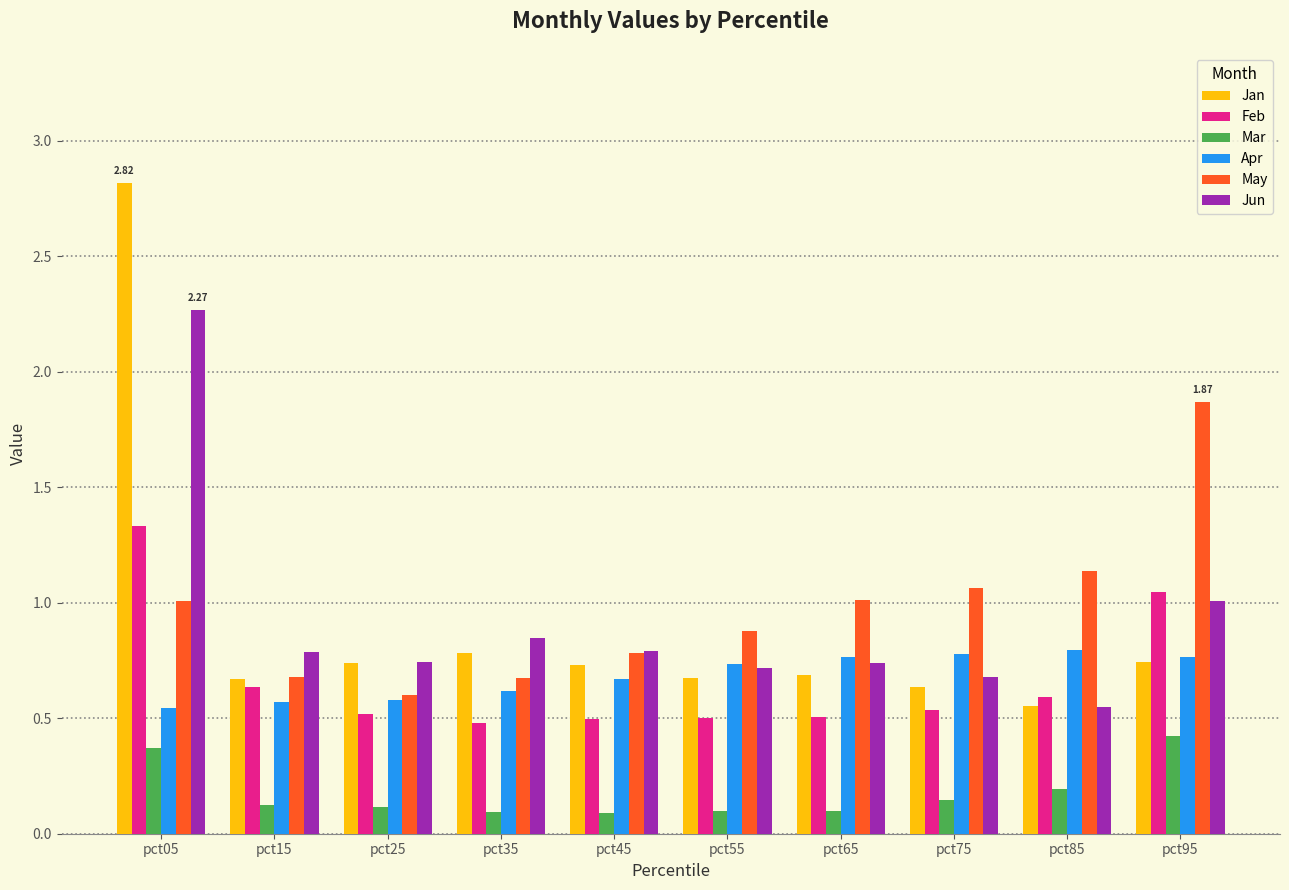

Which series has the largest range (max minus min)?

Jan